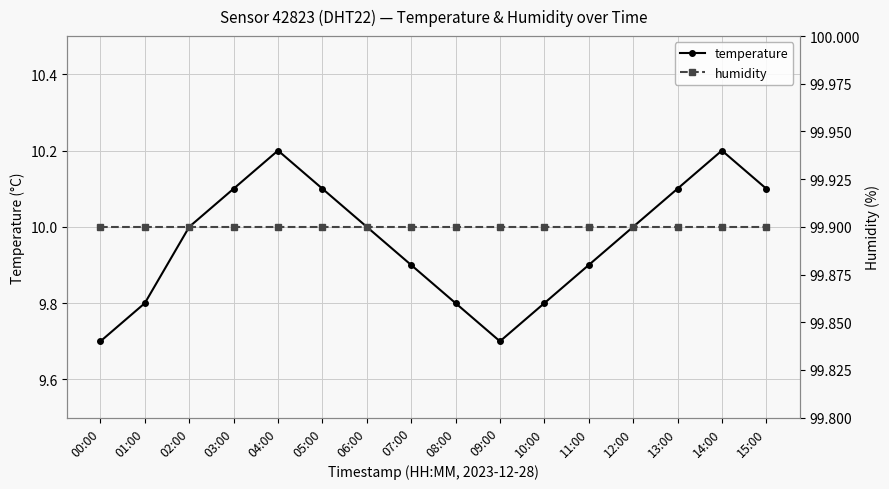

True or false: temperature and humidity cross at least once.

False